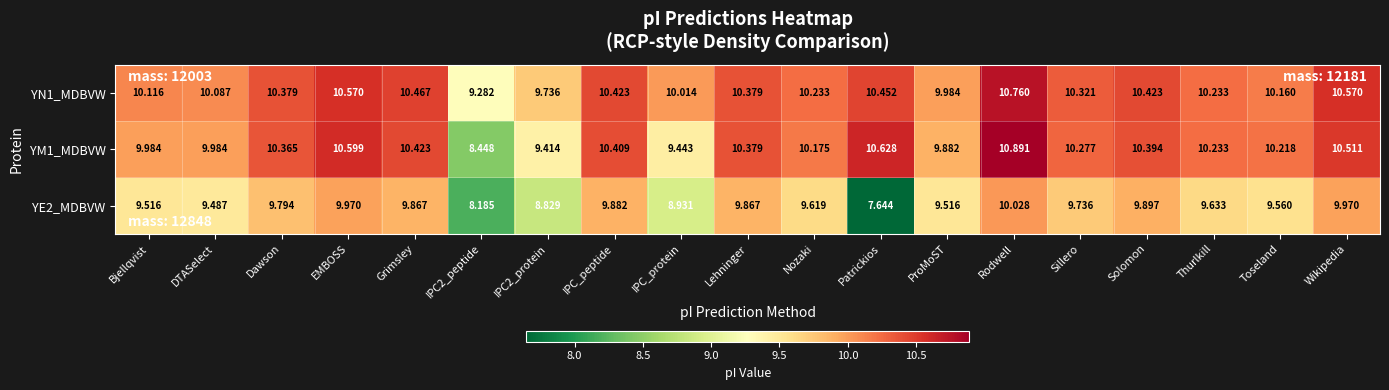

At which category is the sum across all series the highest?

Rodwell